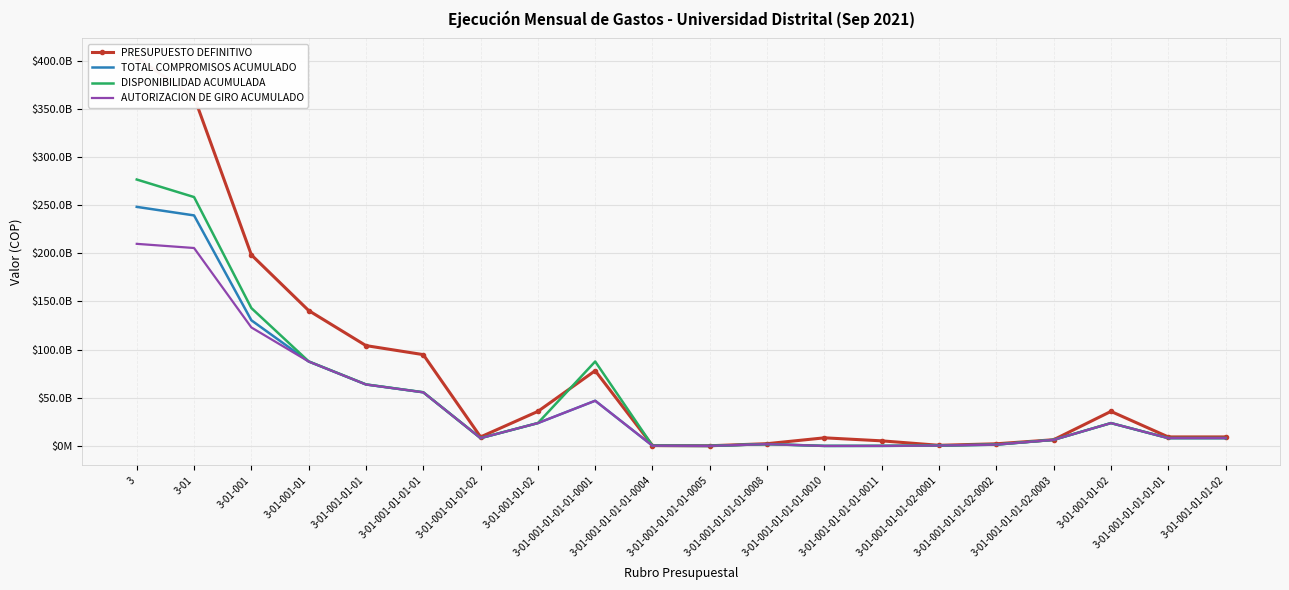

Where is PRESUPUESTO DEFINITIVO nearest to the value 201621674450?

3-01-001